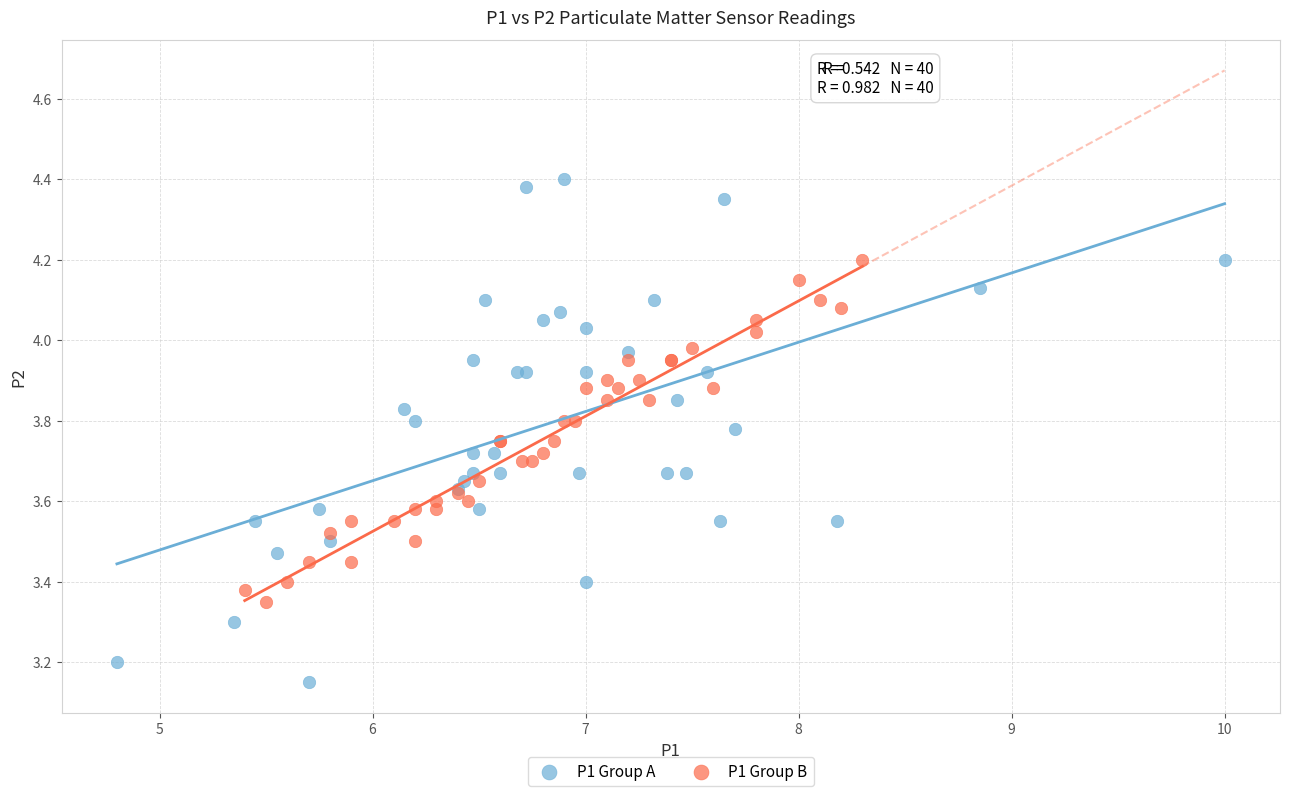

What are all the series names shown in the legend?

P1 Group A, P1 Group B